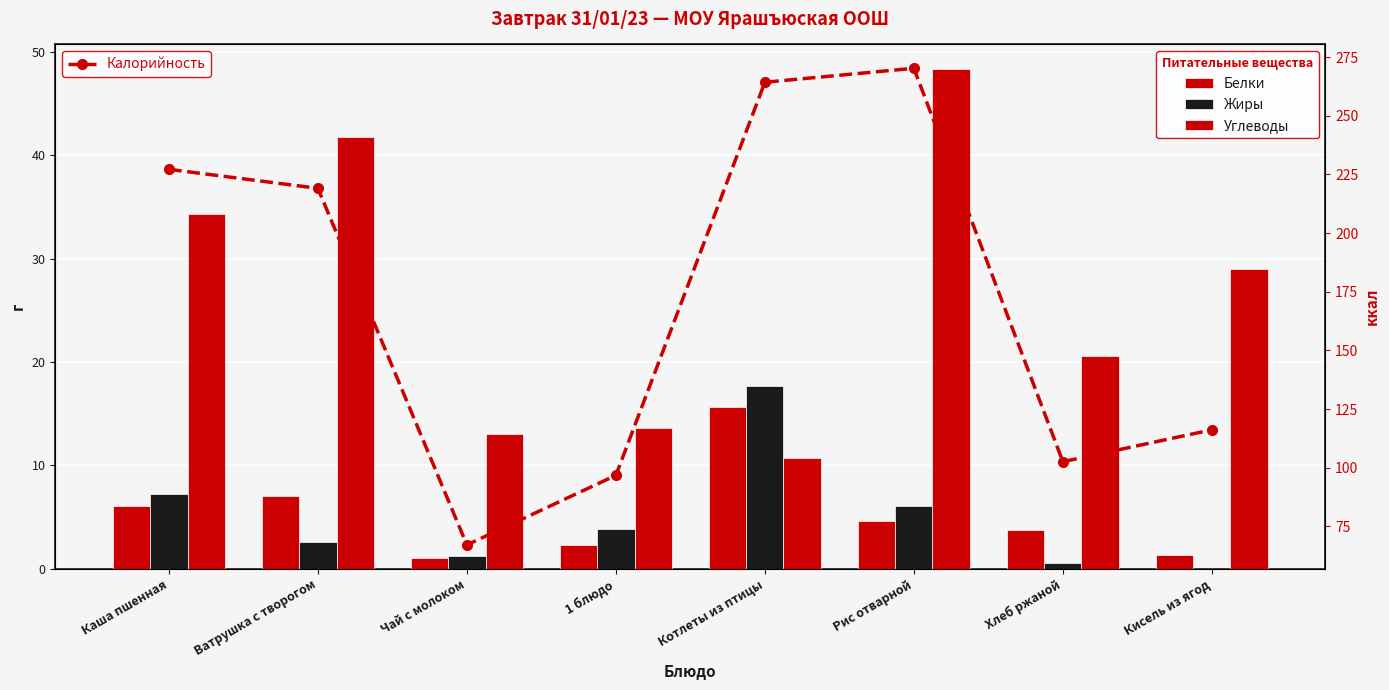

What is the value of the Калорийность bar at the 6th from the left?

270.2